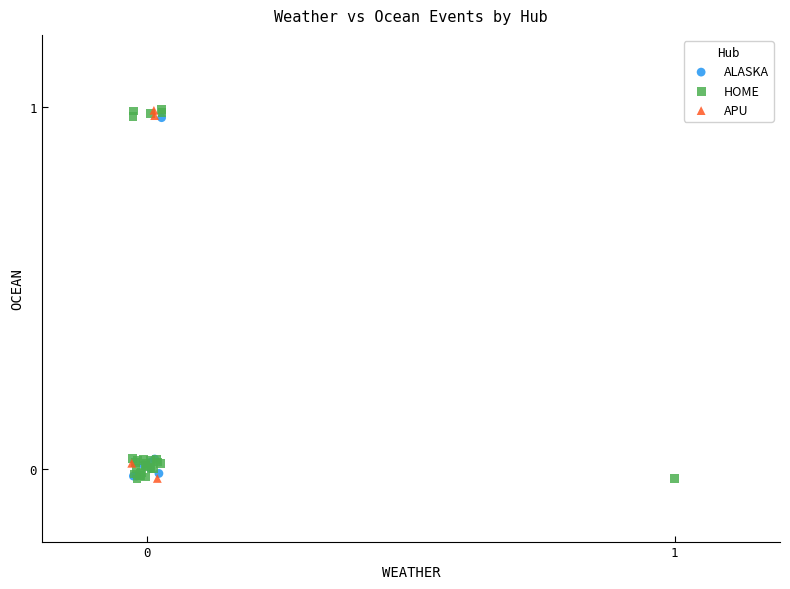

What are all the series names shown in the legend?

ALASKA, HOME, APU